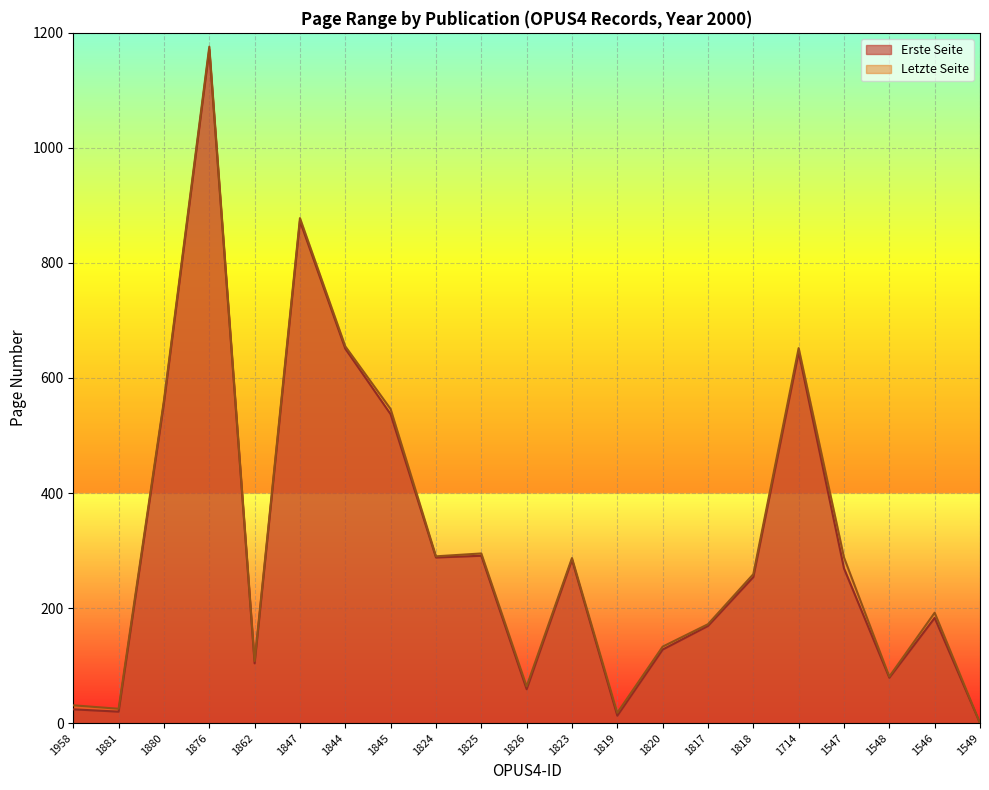

Is it true that Erste Seite equals 98 at 1817?

False